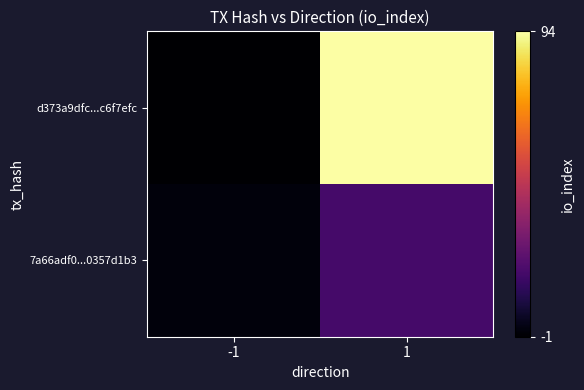

Count the number of data series in this chart.

2